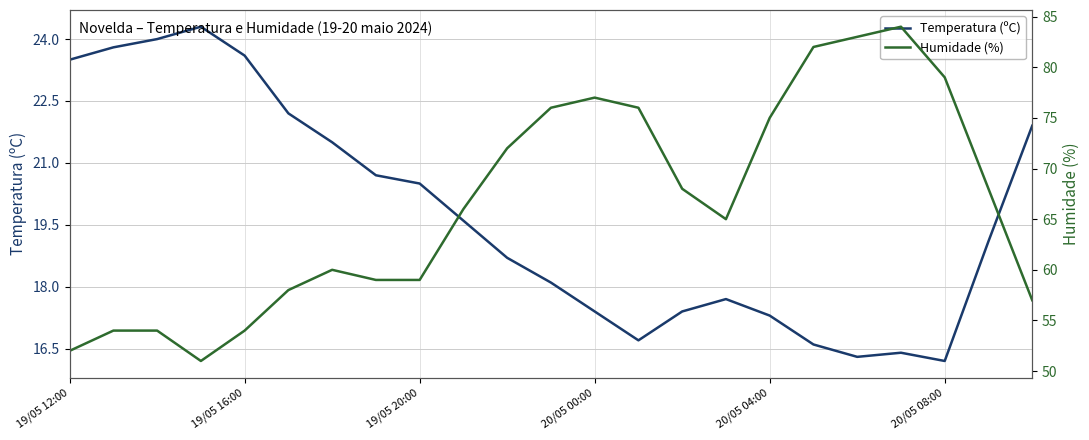

What is the average value of the Humidade (%) series?

66.5